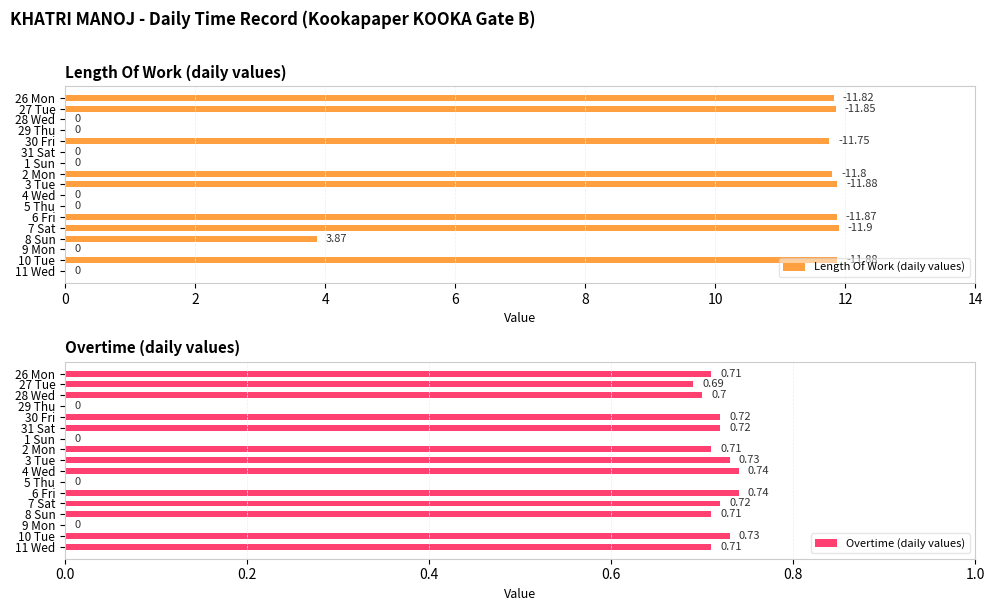

The Length Of Work (daily values) series shows 16.0 at 10 Tue. True or false?

False